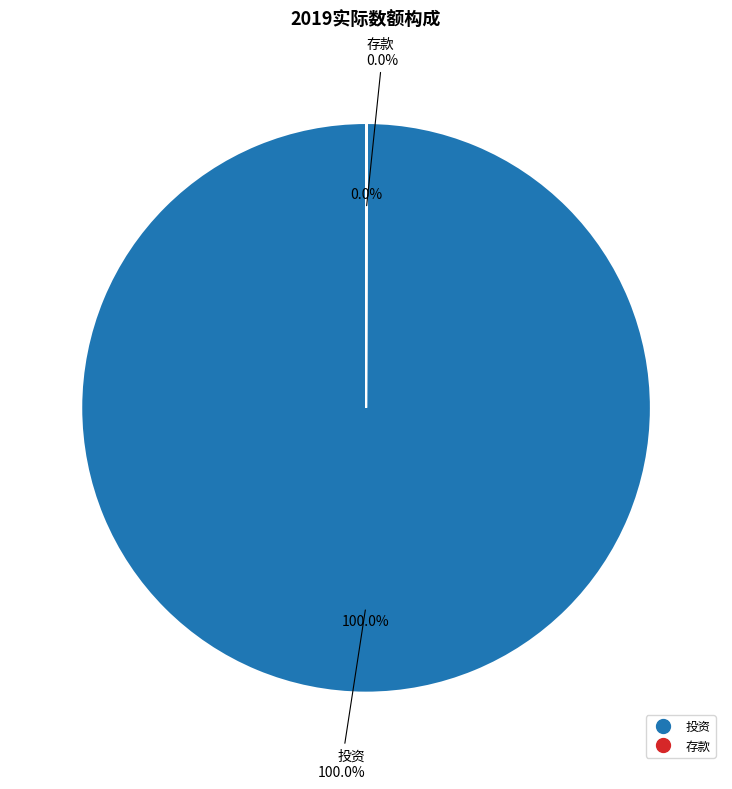

Combined, do 存款 and 投资 account for over 50%?

Yes